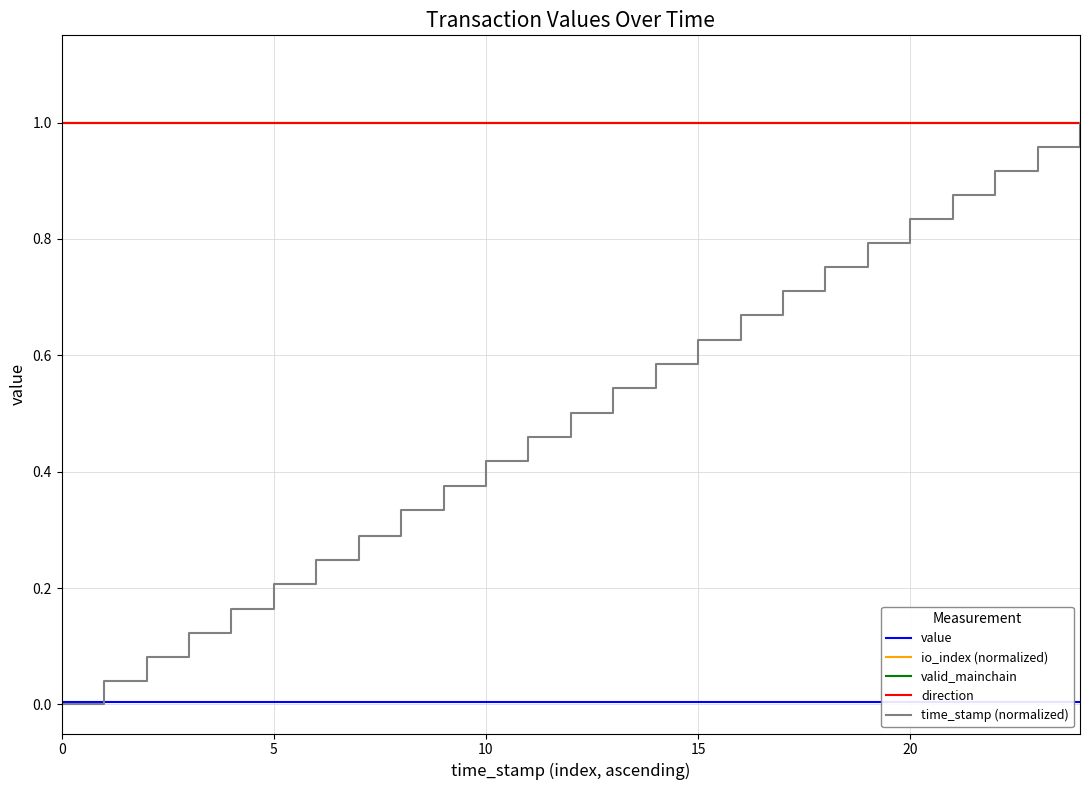

What is the label of the 17th point from the right?

8